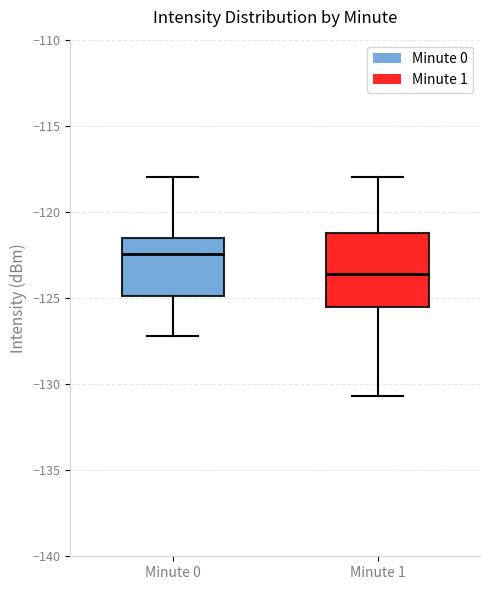

Which box's median line is the lowest?

Minute 1